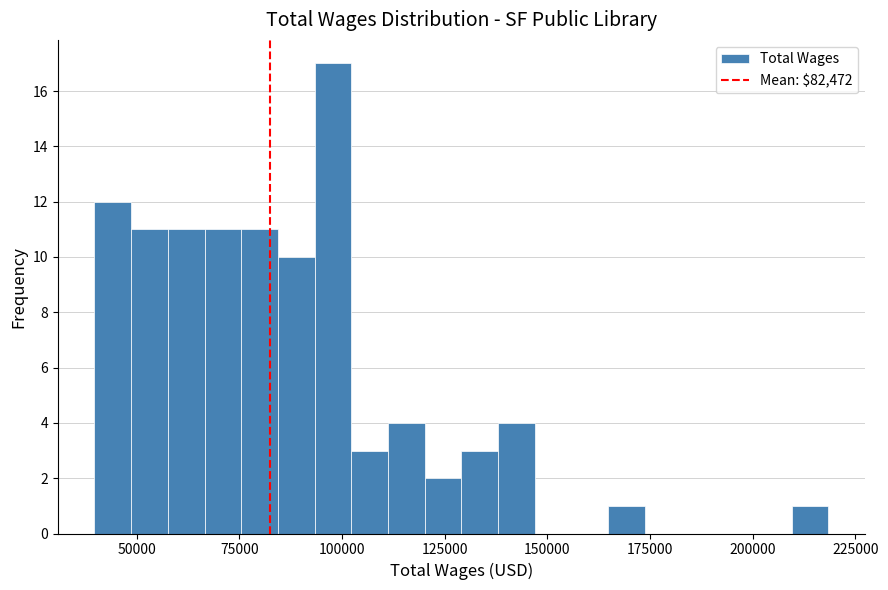

Read against the x-axis, roughly where is the centre of the tallest bar?

100000